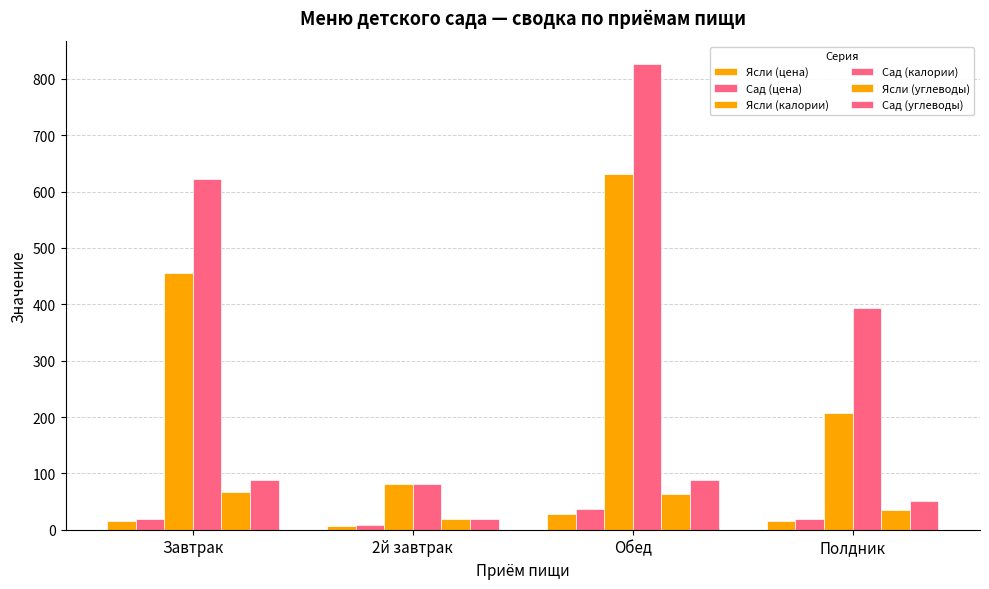

What is the total value across all series at 2й завтрак?

215.8